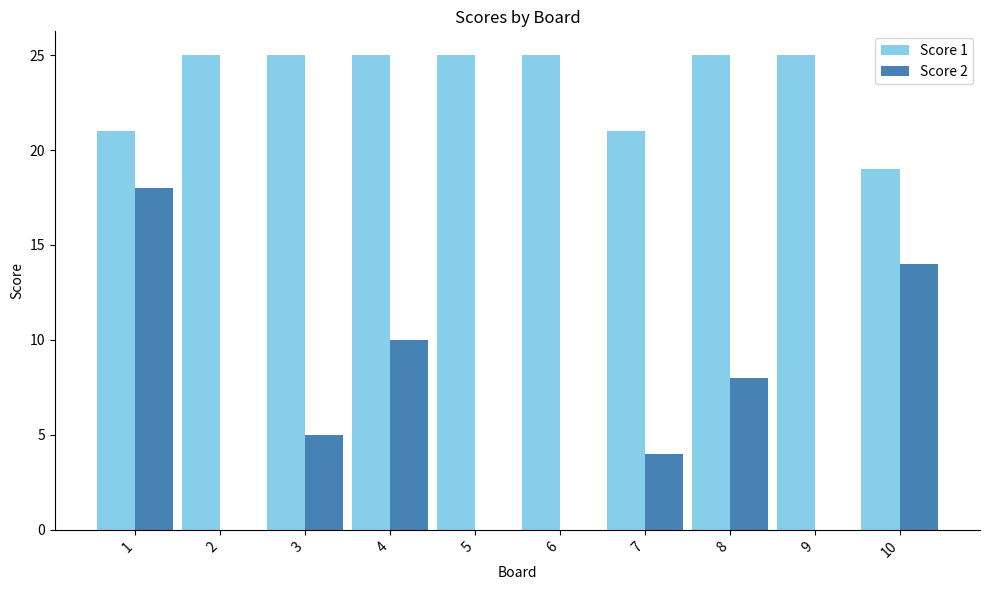

At which category is the sum across all series the highest?

1